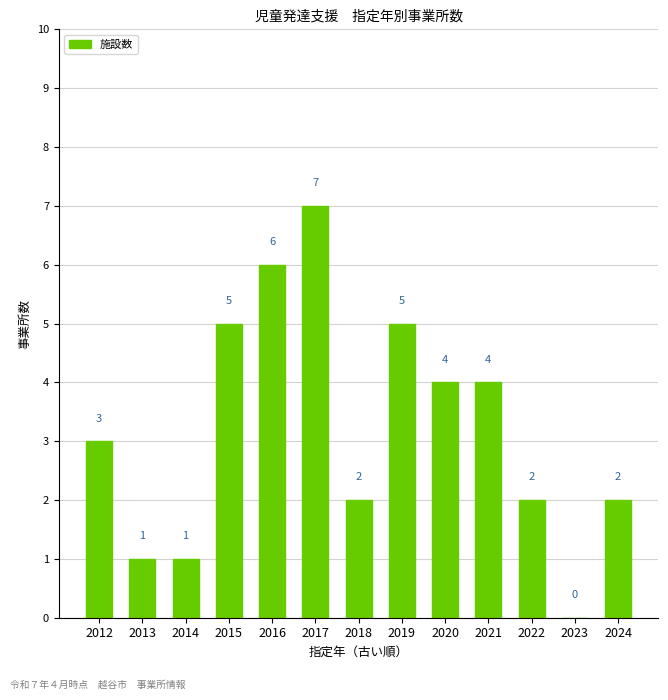

What is the change in value from 2016 to 2023?

-6